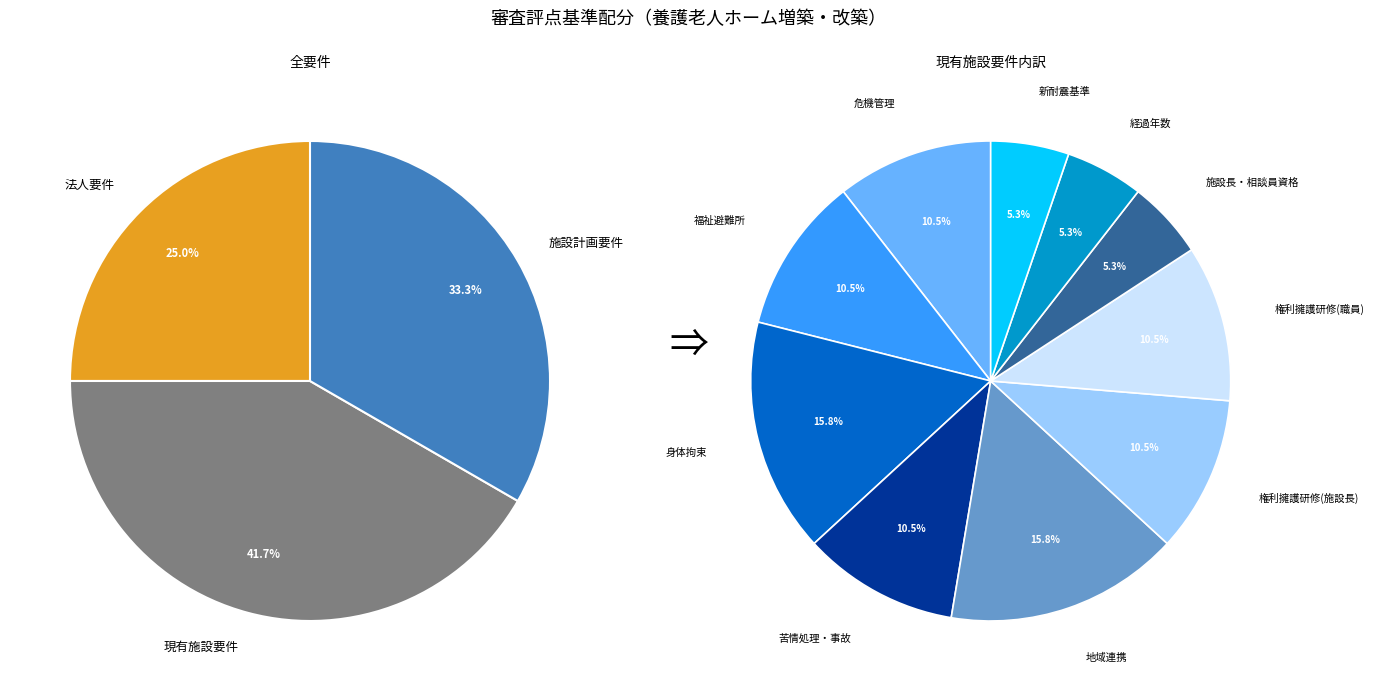

True or false: 施設計画要件 accounts for 27% of the total.

False